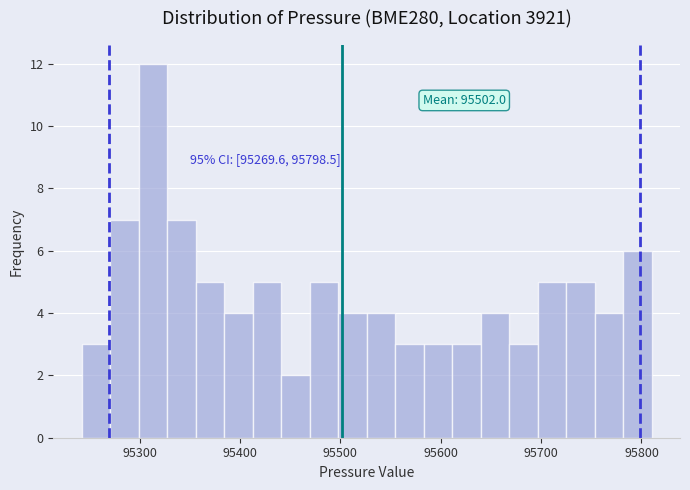

Read against the x-axis, roughly where is the centre of the tallest bar?

95310